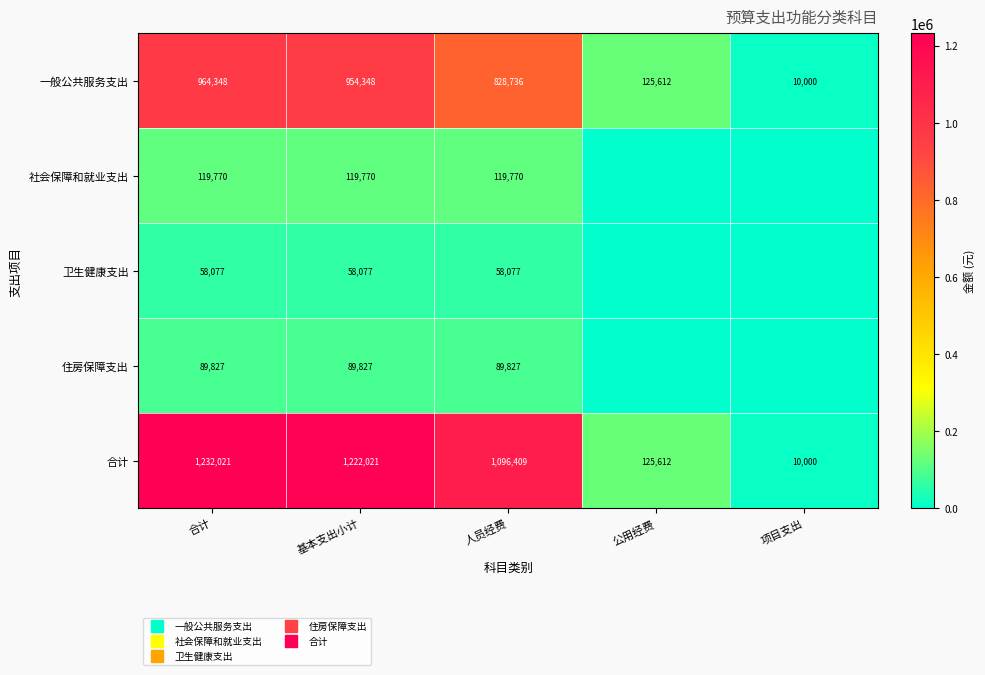

How many values in the 一般公共服务支出 series are below 828735?

2